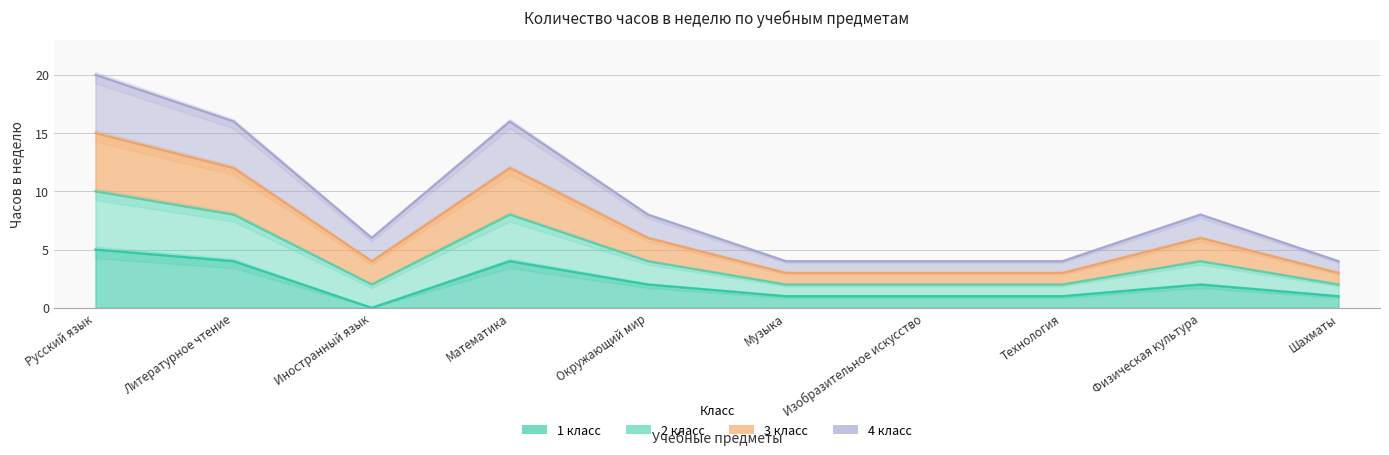

True or false: 2 класс and 3 класс cross at least once.

False